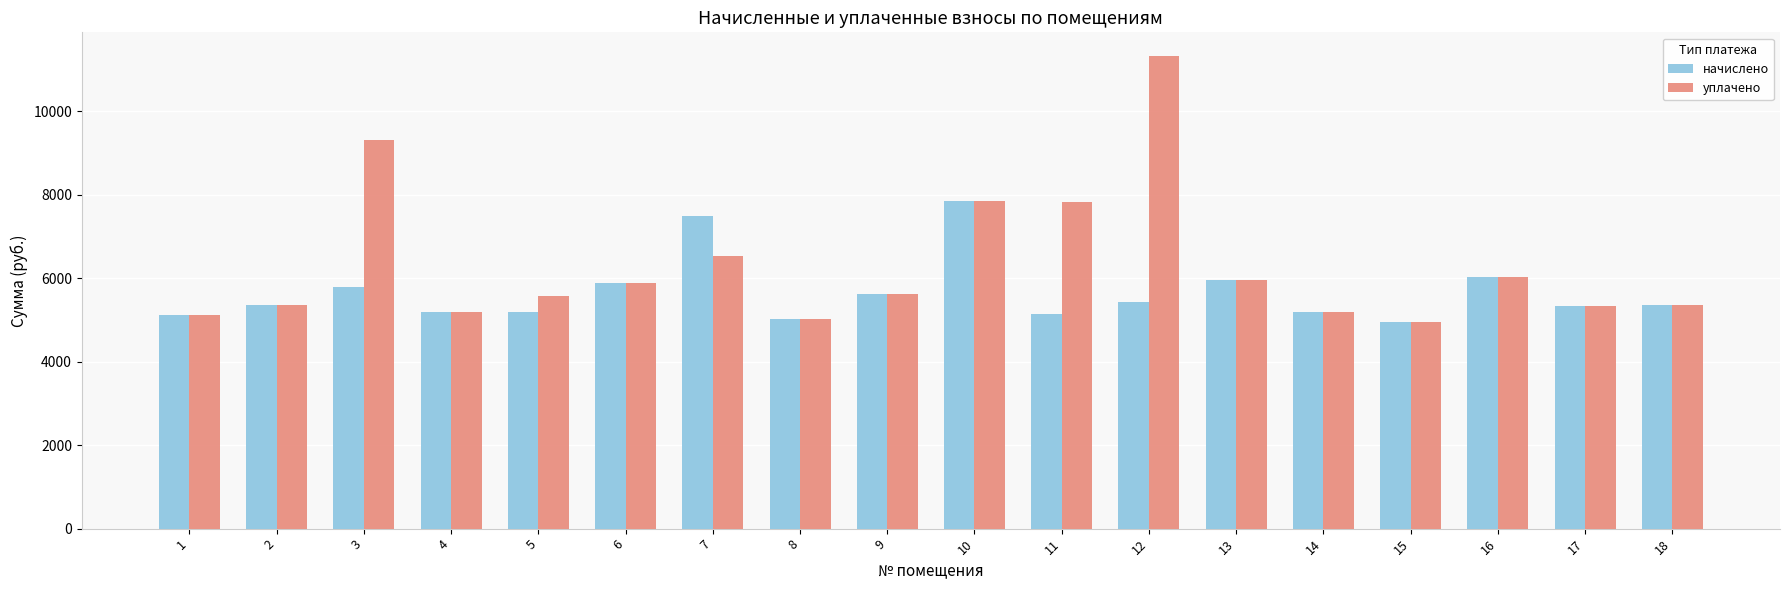

Which series has the largest range (max minus min)?

уплачено